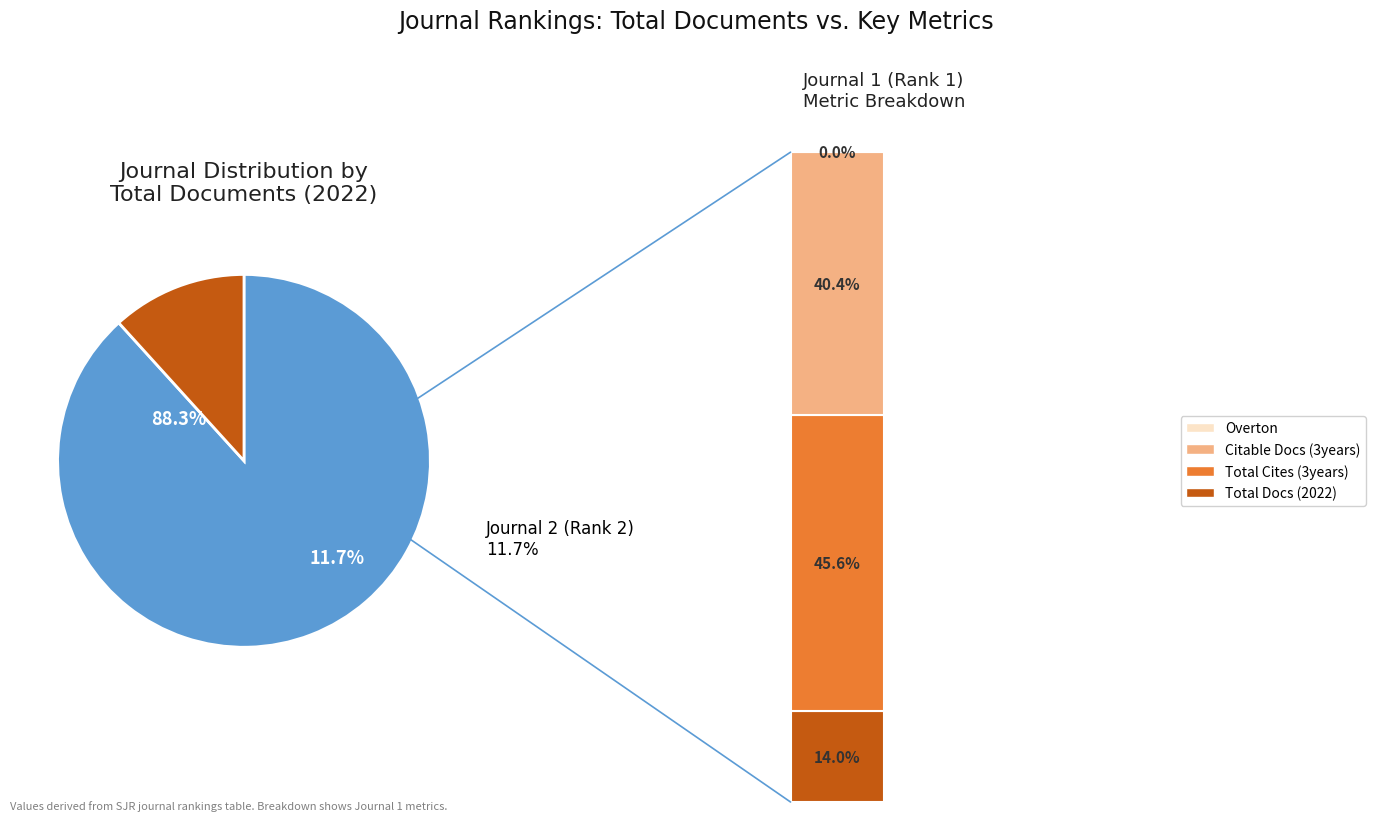

Which has a higher value, Eastern-European Journal of Enterprise Technologies or Voprosy Khimii i Khimicheskoi Tekhnologii?

Eastern-European Journal of Enterprise Technologies